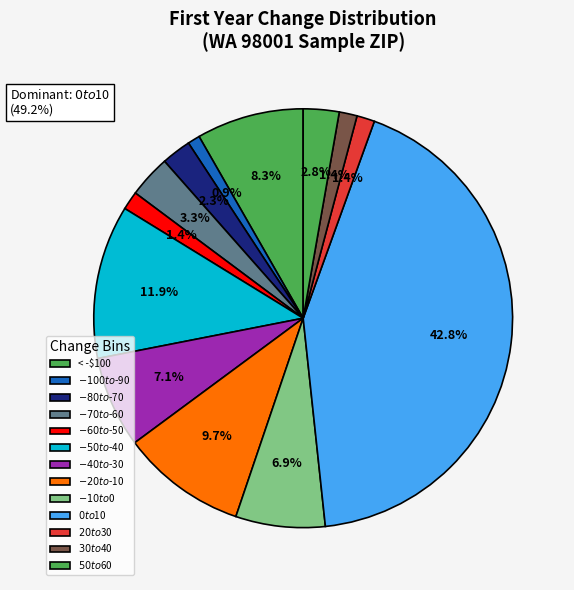

To the nearest percent, what portion does $30 to $40 represent?

1%